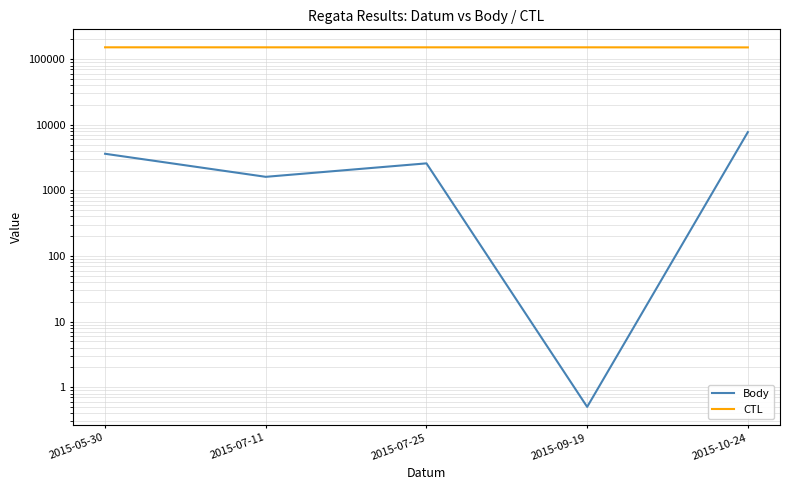

Rank the series by their maximum value, from highest to lowest.

CTL, Body